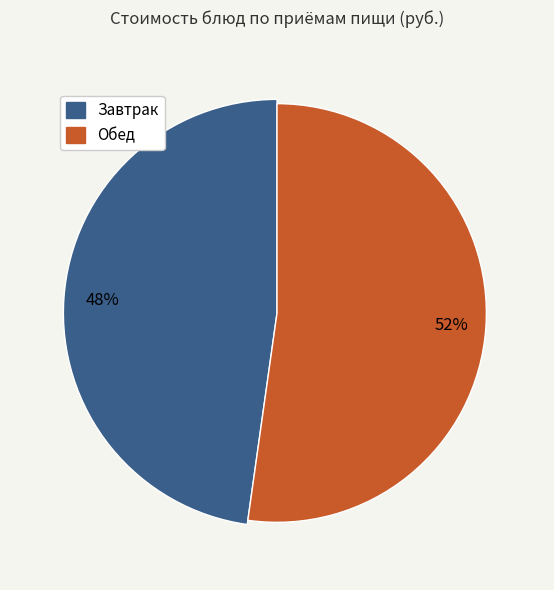

Combined, do Мандарин and Фрикадельки с соусом account for over 50%?

Yes